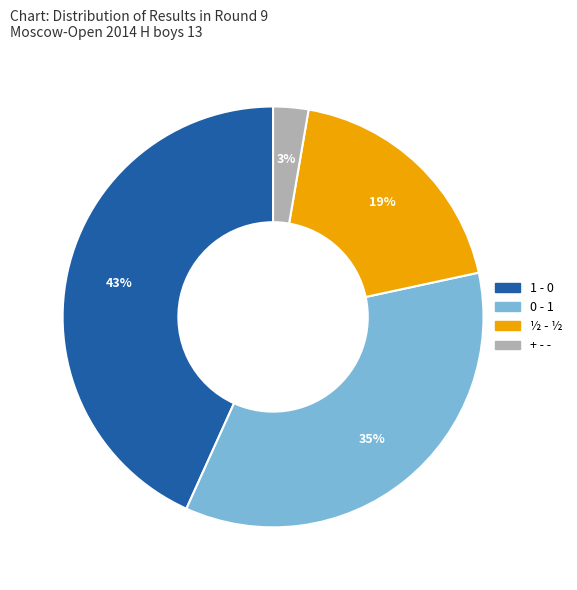

Which category has the biggest portion of the pie?

1 - 0